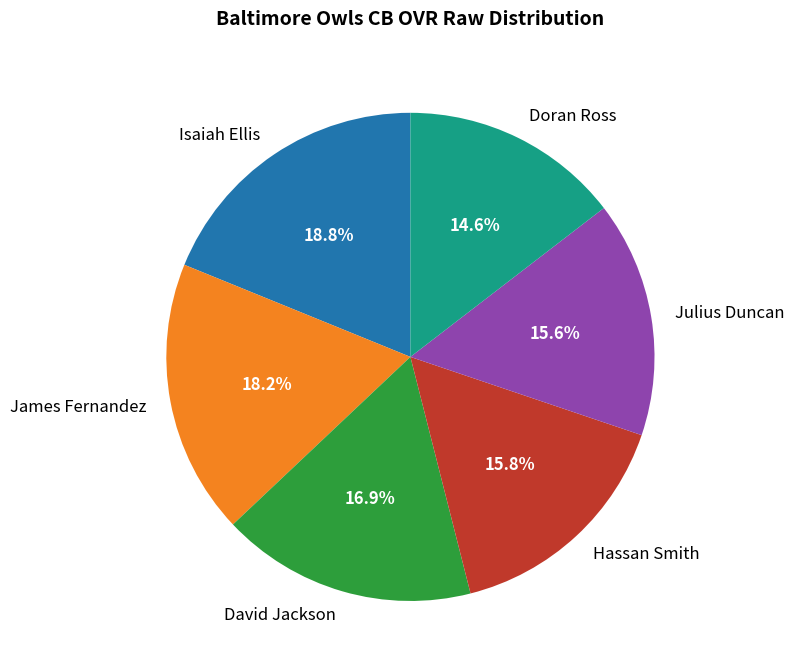

Approximately how many times larger is the value at Isaiah Ellis compared to David Jackson?

1.1